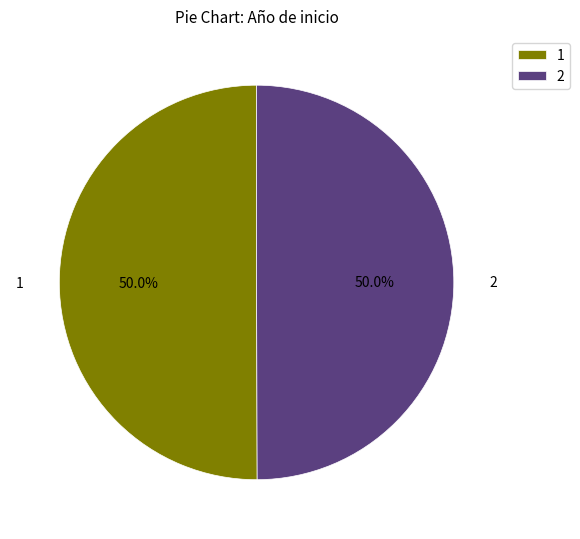

Combined, do 2 and 1 account for over 50%?

Yes